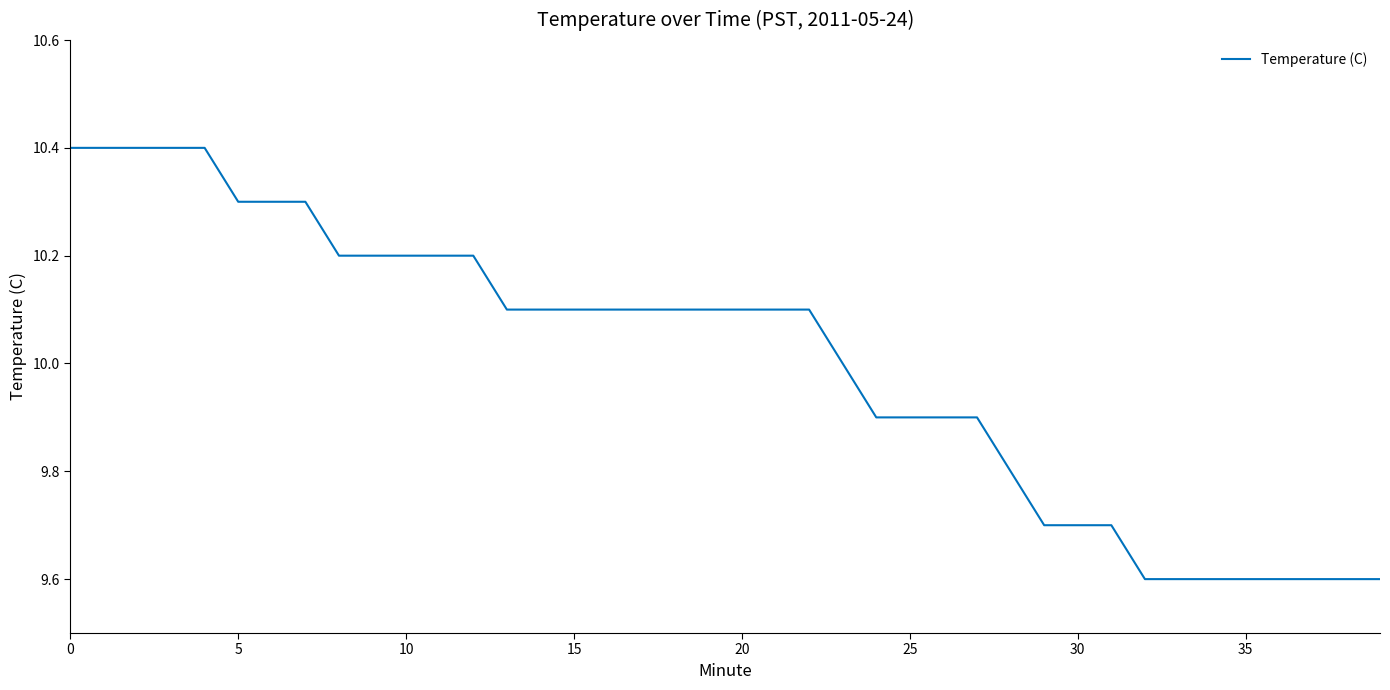

What is the minimum value shown in the chart?

9.6